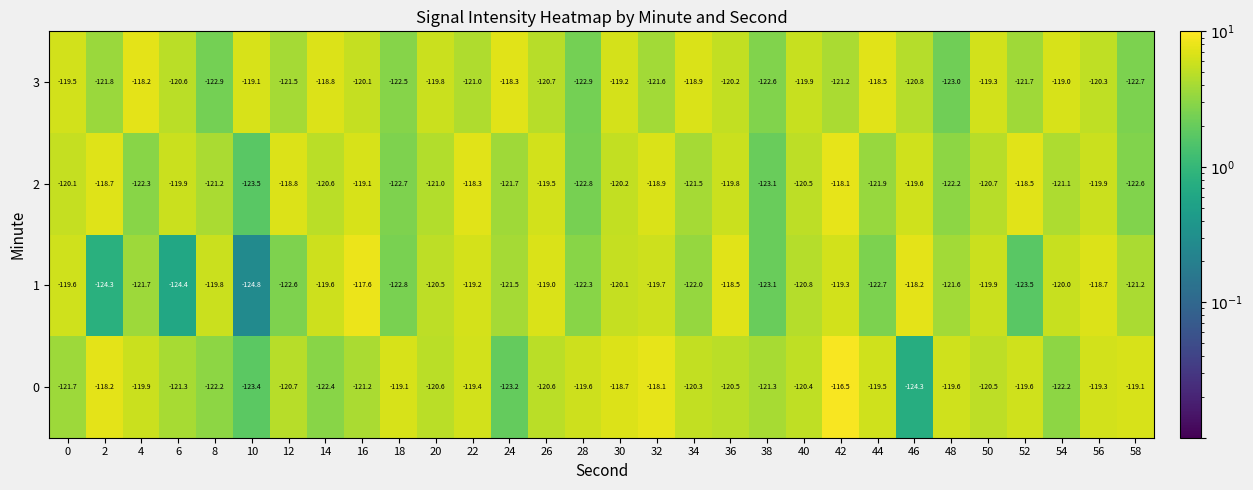

At which category is the sum across all series the highest?

42